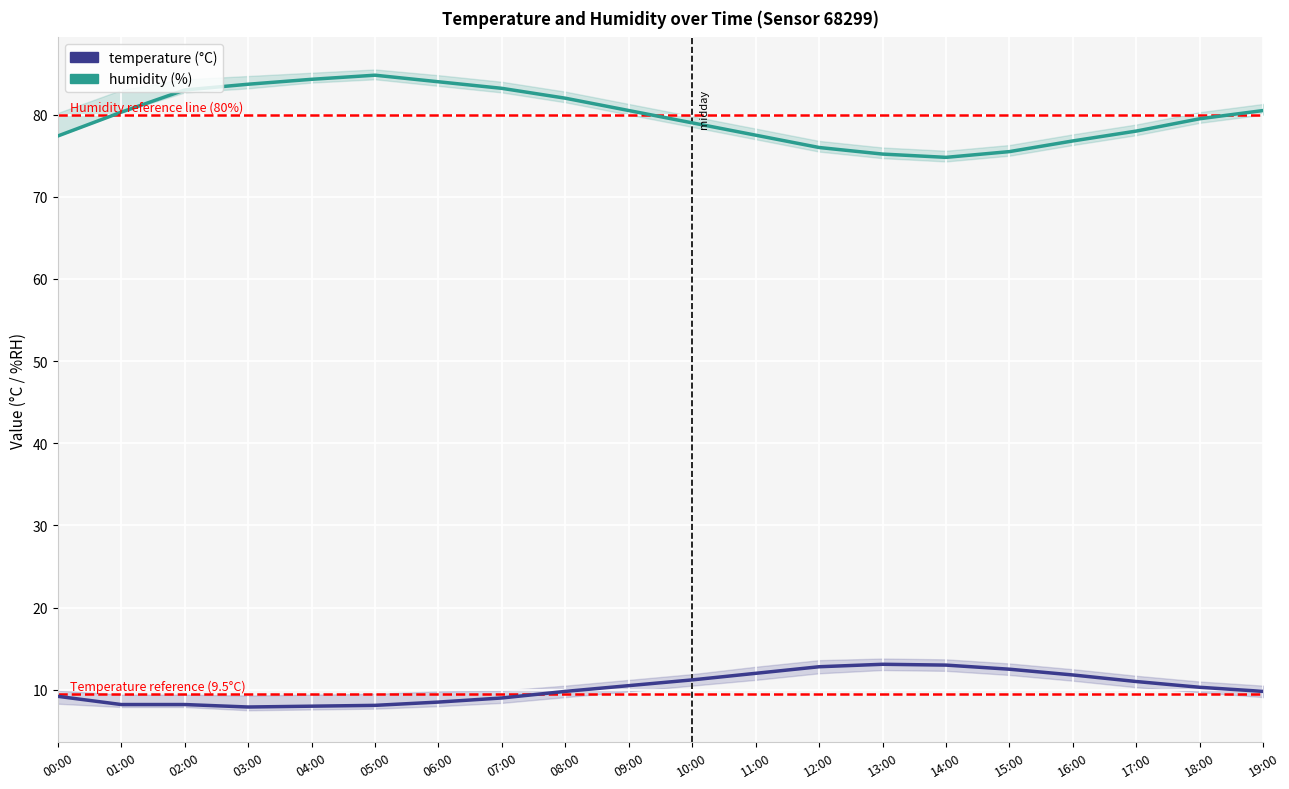

True or false: humidity and temperature intersect in this chart.

False